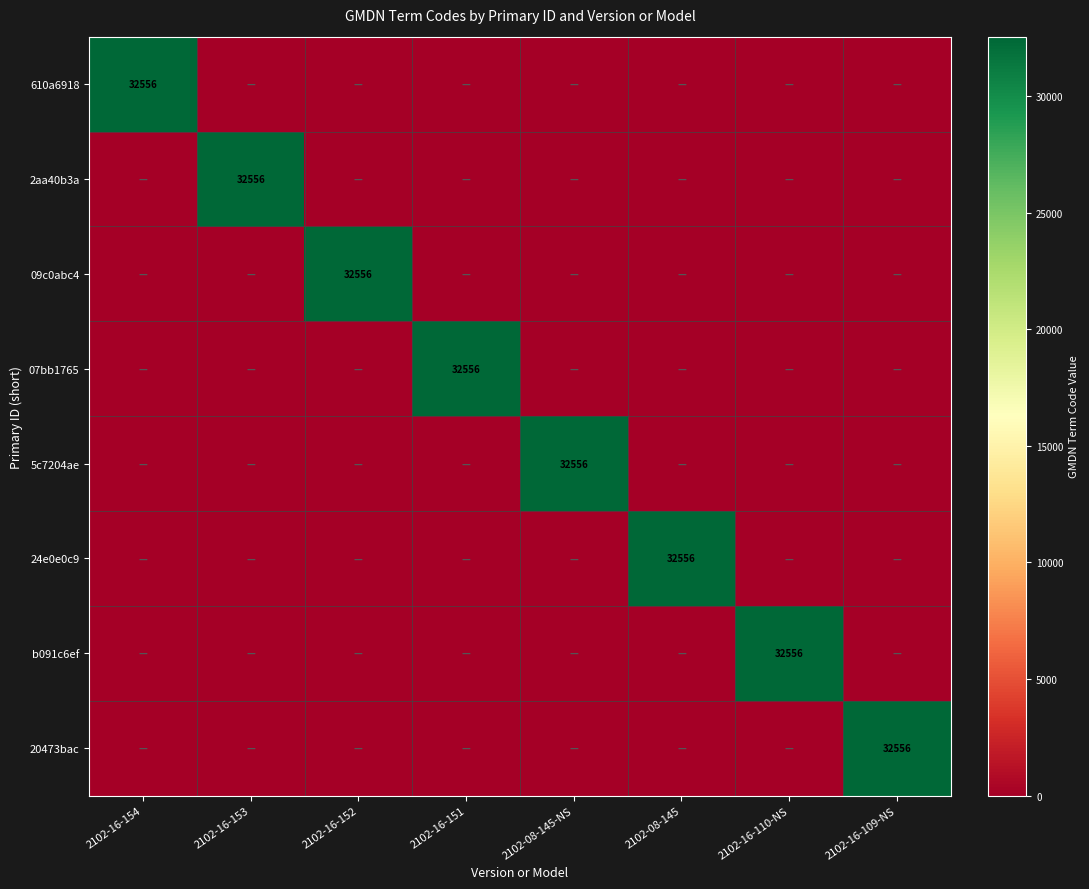

What is the spread (max minus min) of values at 2102-16-153?

32556